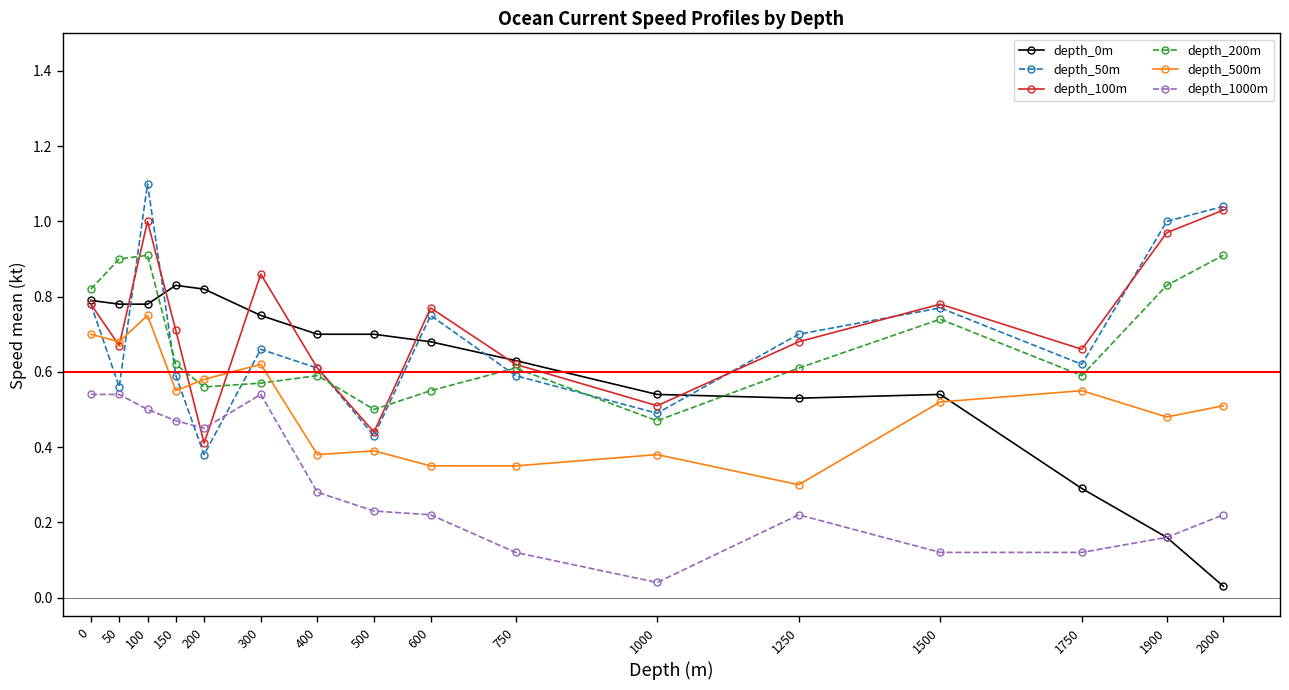

True or false: depth_0m has a value of 0.1 at 1750.

False